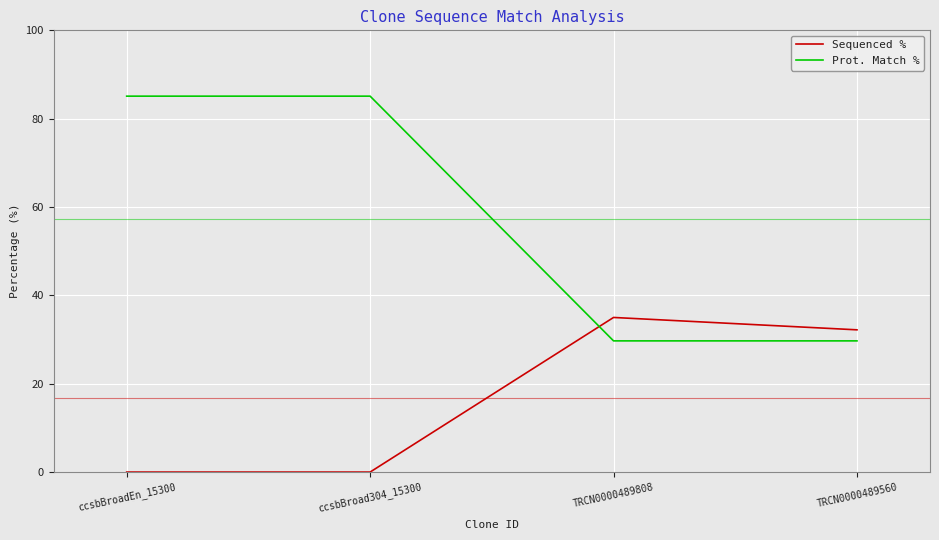

How many times do Prot. Match % and Sequenced % cross each other?

1